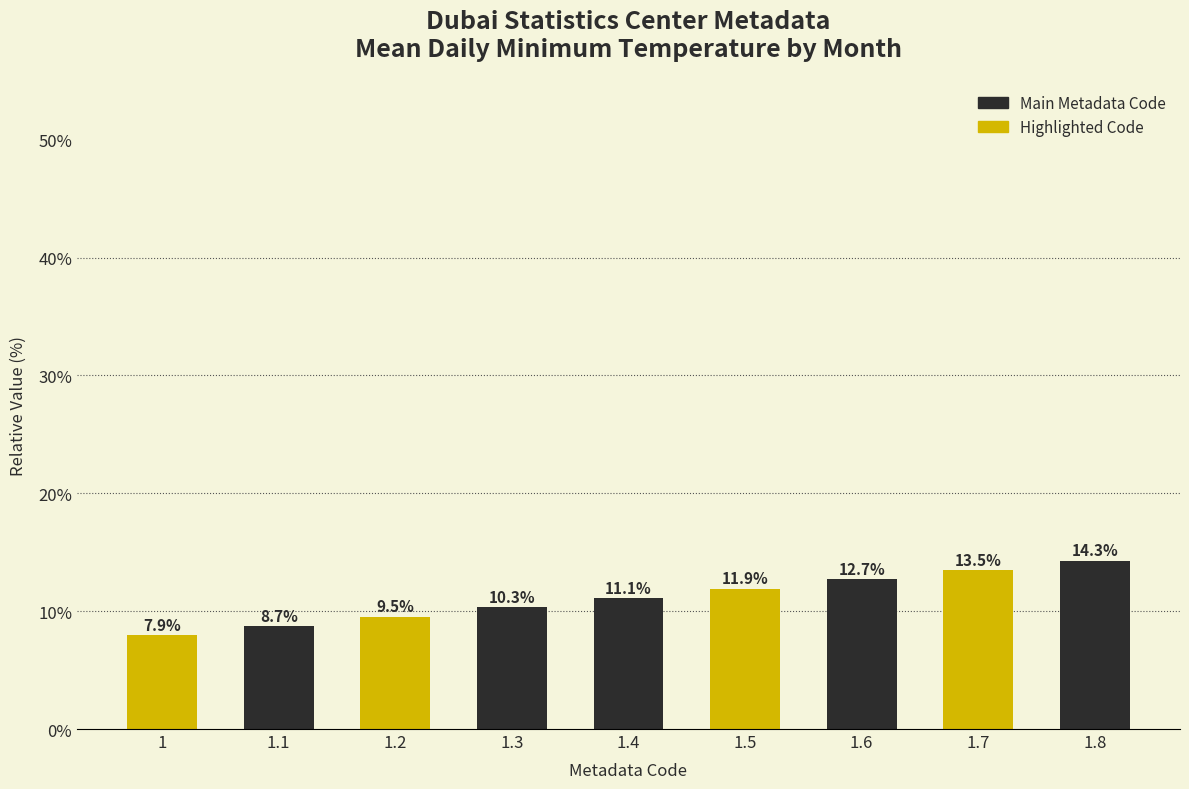

What is the greatest value displayed?

14.3